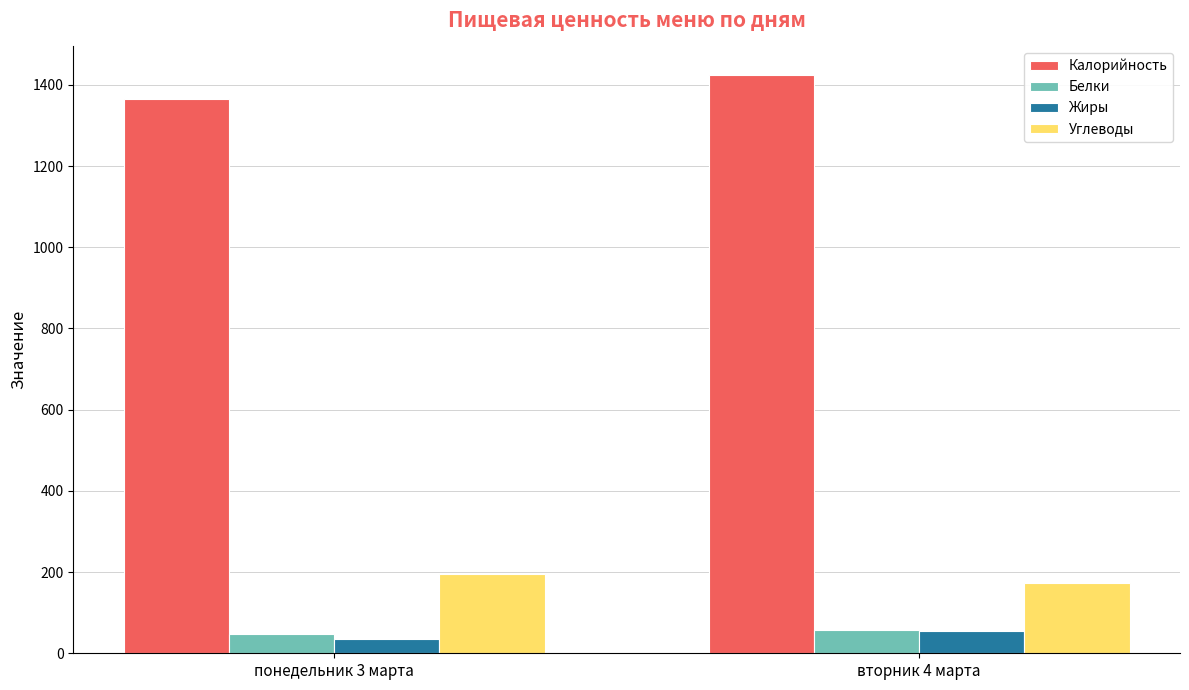

Is it true that Белки equals 56.1 at вторник 4 марта?

True